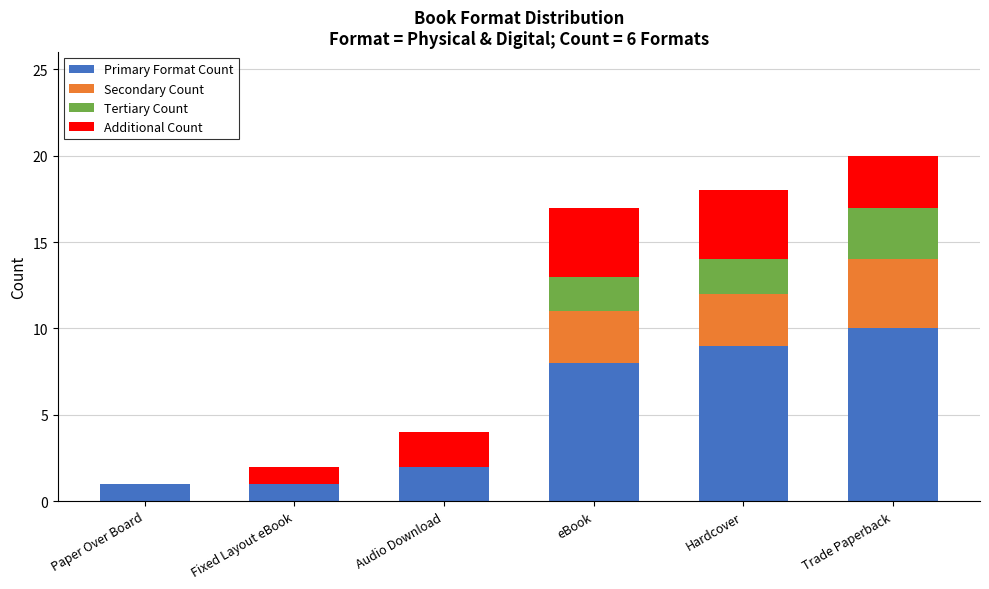

What is the total value across all series at Hardcover?

18